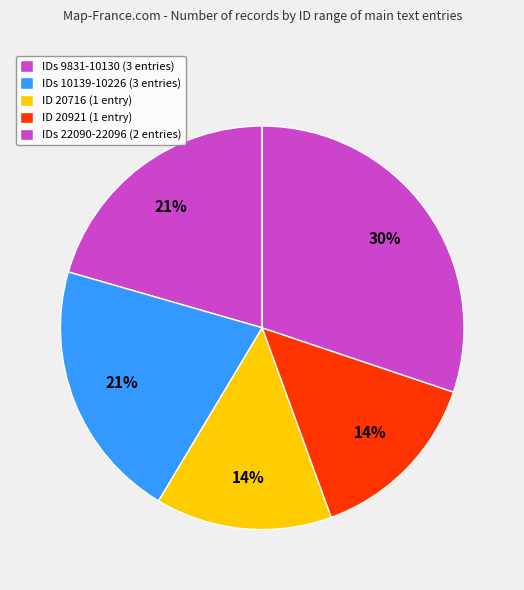

Count the number of slices in the pie.

5